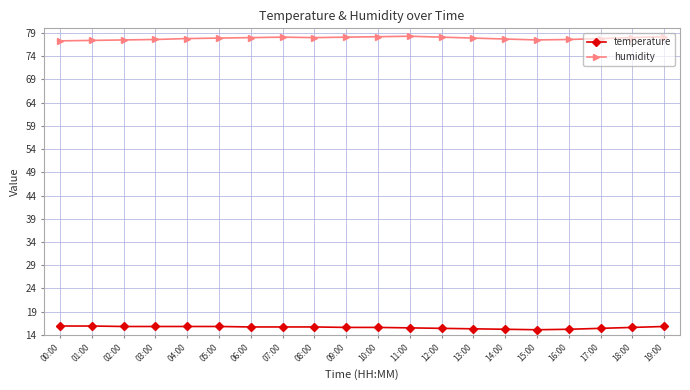

Does the chart have visible grid lines?

Yes